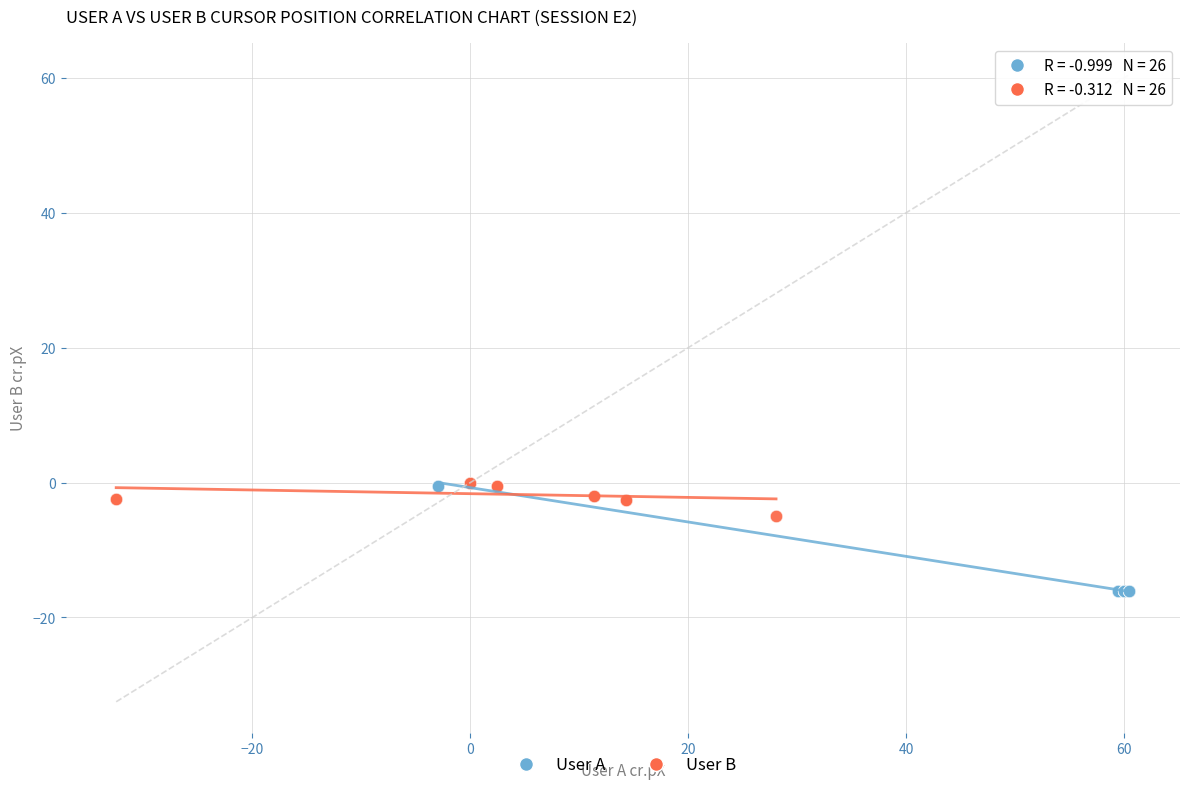

Which series has the widest spread of Y values?

User A